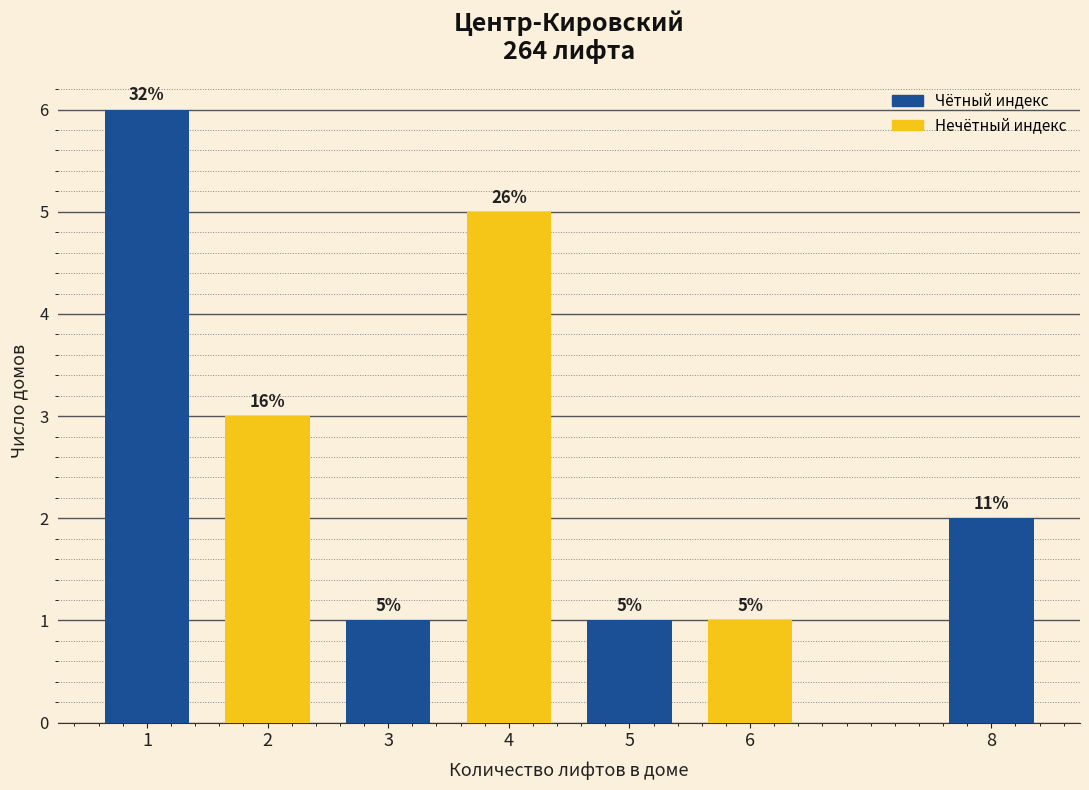

What is the value of the 1st bar from the left?

6